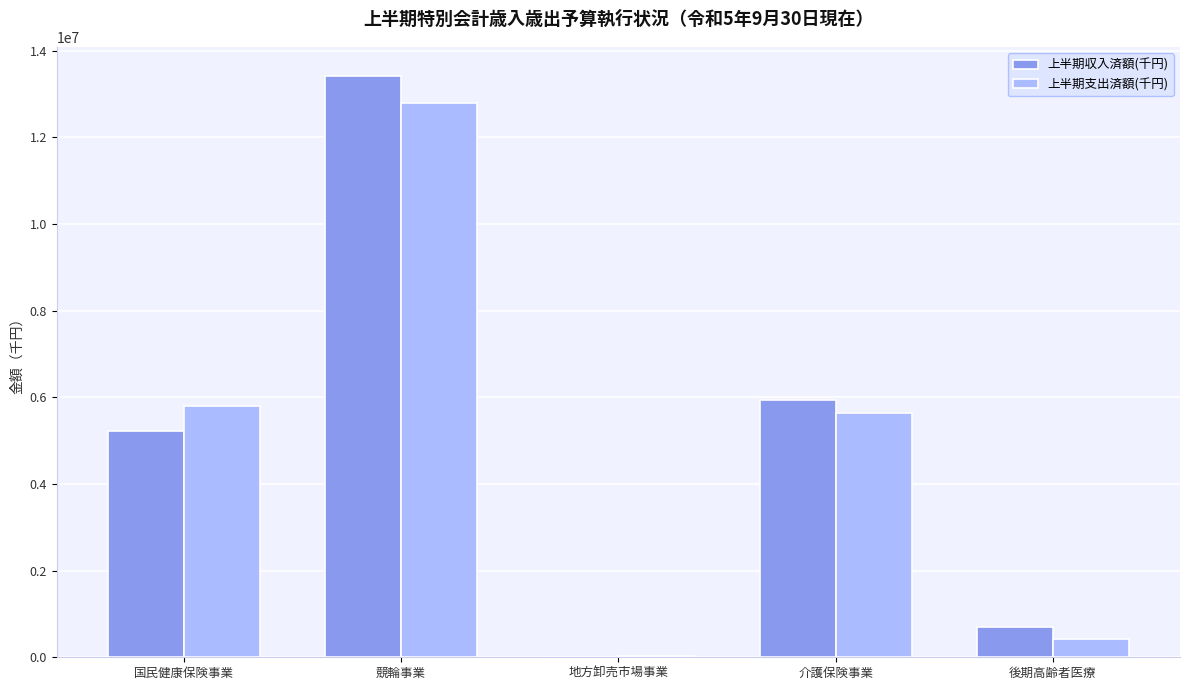

Which category has the highest value in the 上半期収入済額(千円) series?

競輪事業